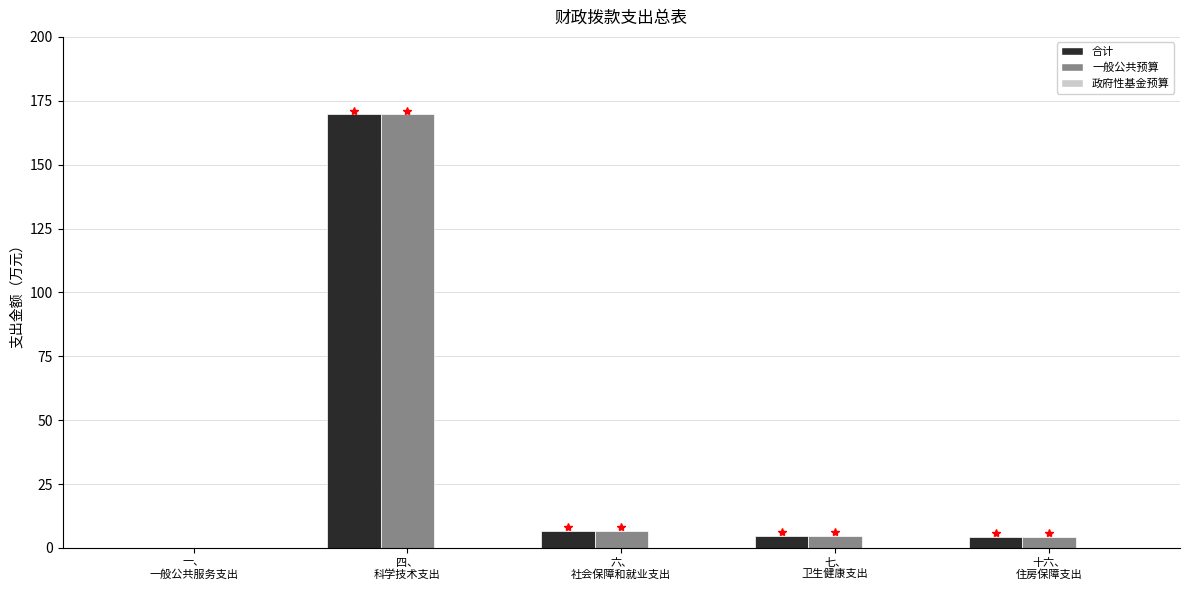

What is the sum of all 一般公共预算 values?

185.3